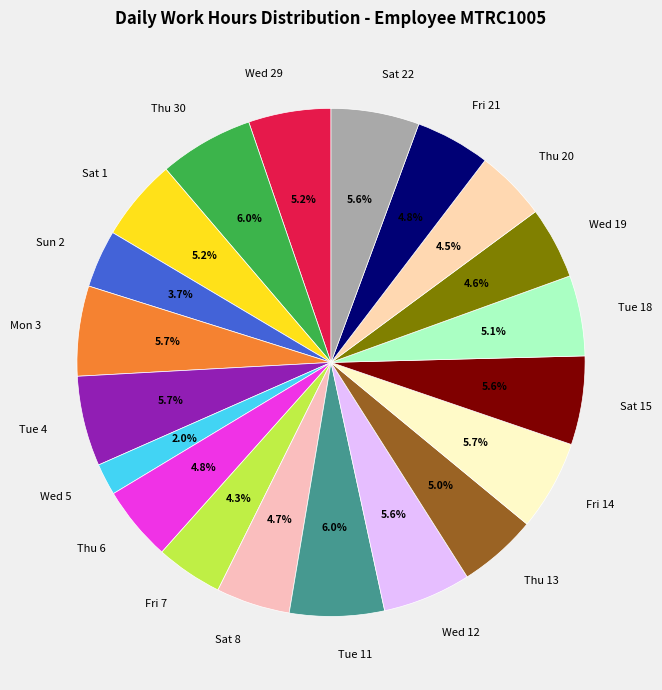

How much of the chart is everything except Thu 13?

95.0%